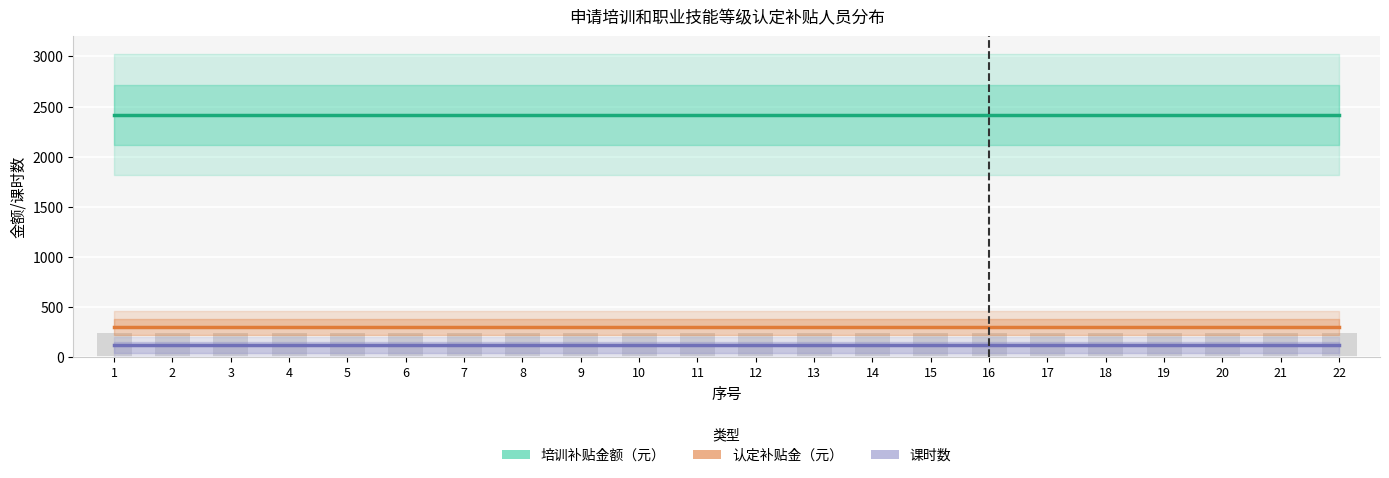

Are the bars horizontal?

No